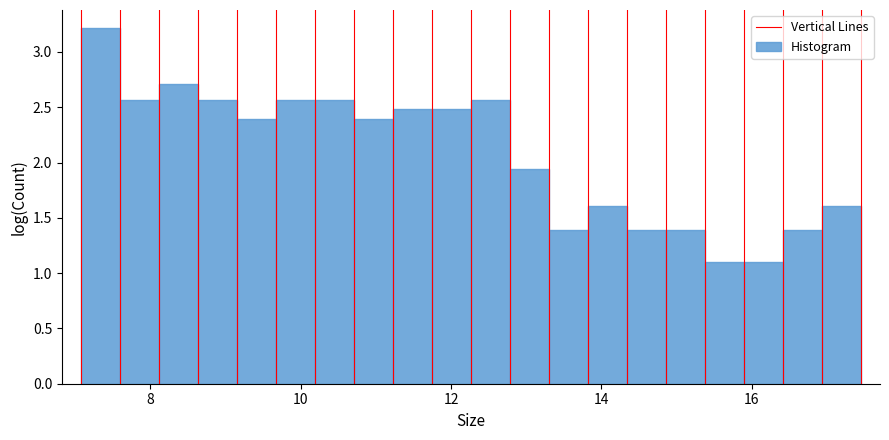

Read against the x-axis, roughly where is the centre of the tallest bar?

7.4